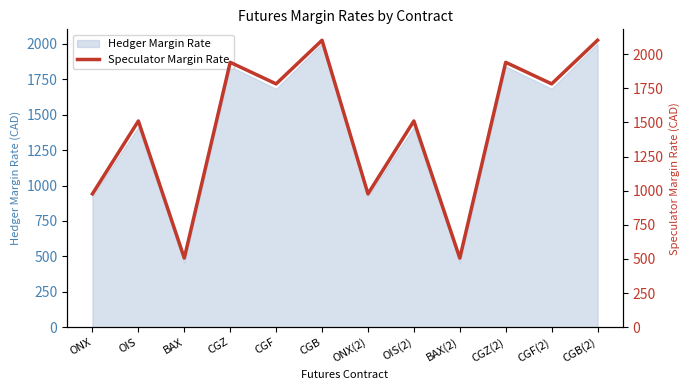

What is the label of the 7th point from the right?

CGB